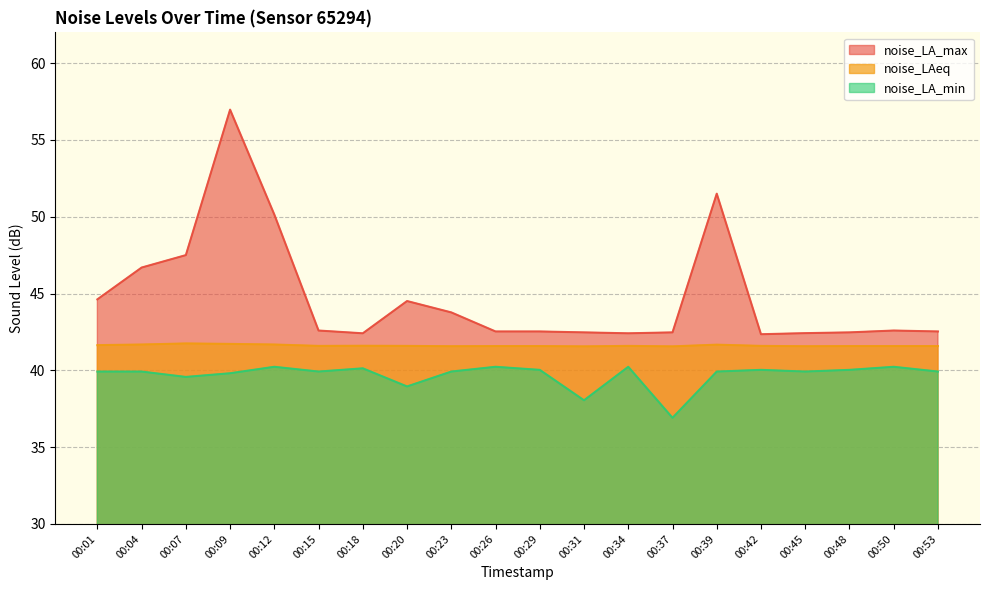

What are all the series names shown in the legend?

noise_LA_max, noise_LAeq, noise_LA_min